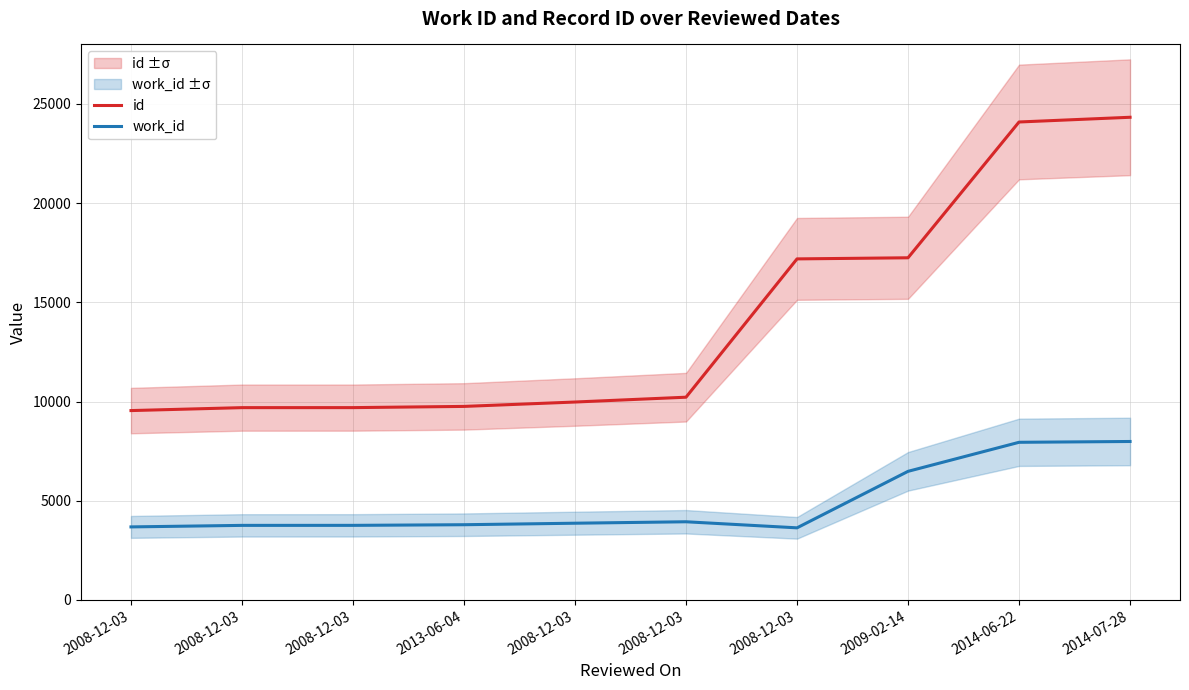

Reading right to left, transcribe all the data shown in this chart.

id: 24329	24091	17246	17190	10218	9975	9754	9693	9692	9544
work_id: 7986	7945	6481	3633	3939	3866	3790	3758	3757	3680